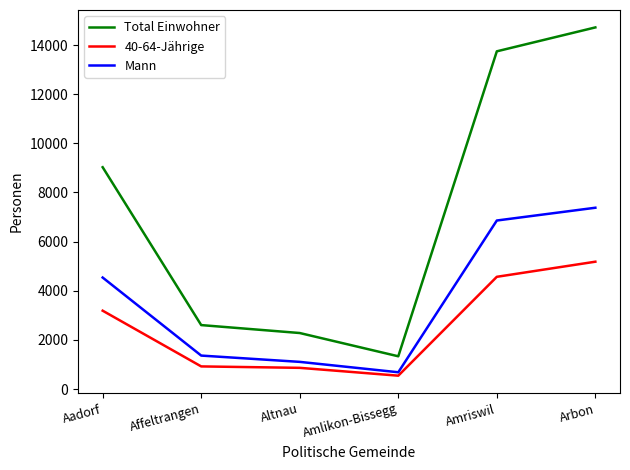

Which series has the largest range (max minus min)?

Total Einwohner